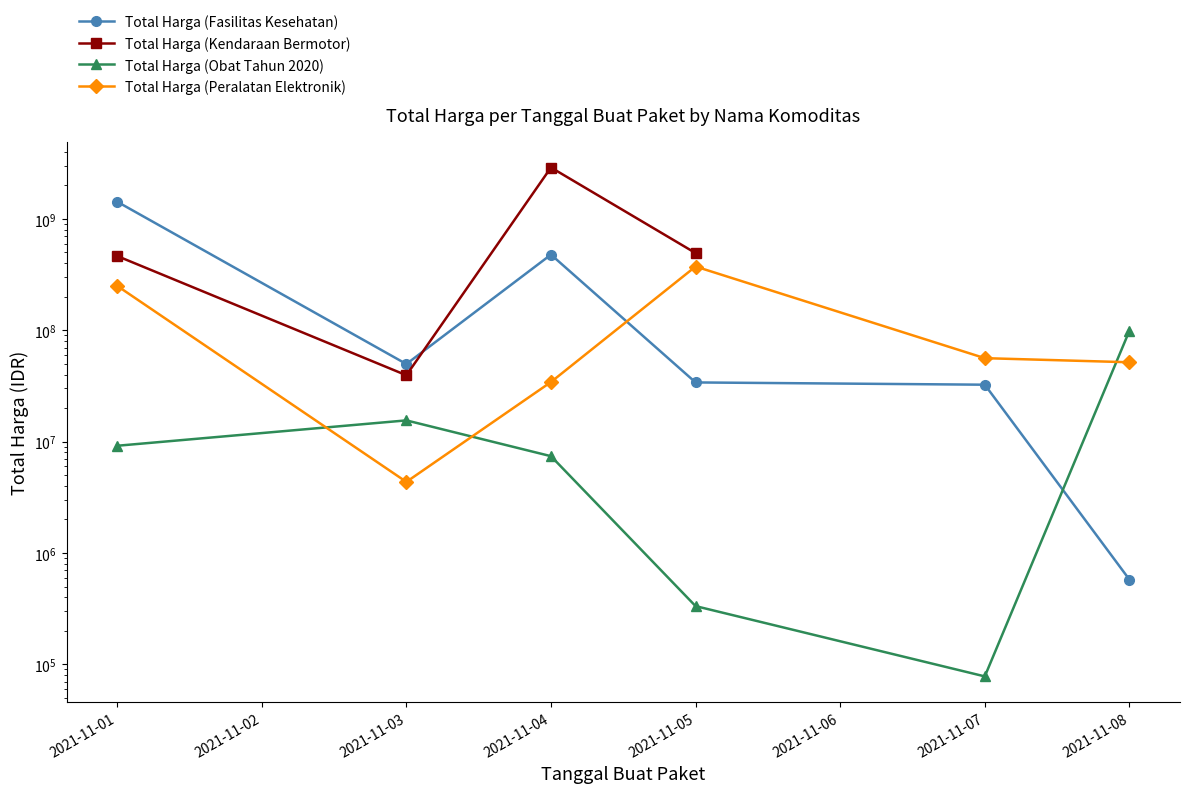

True or false: Total Harga (Obat Tahun 2020) and Total Harga (Kendaraan Bermotor) intersect in this chart.

False